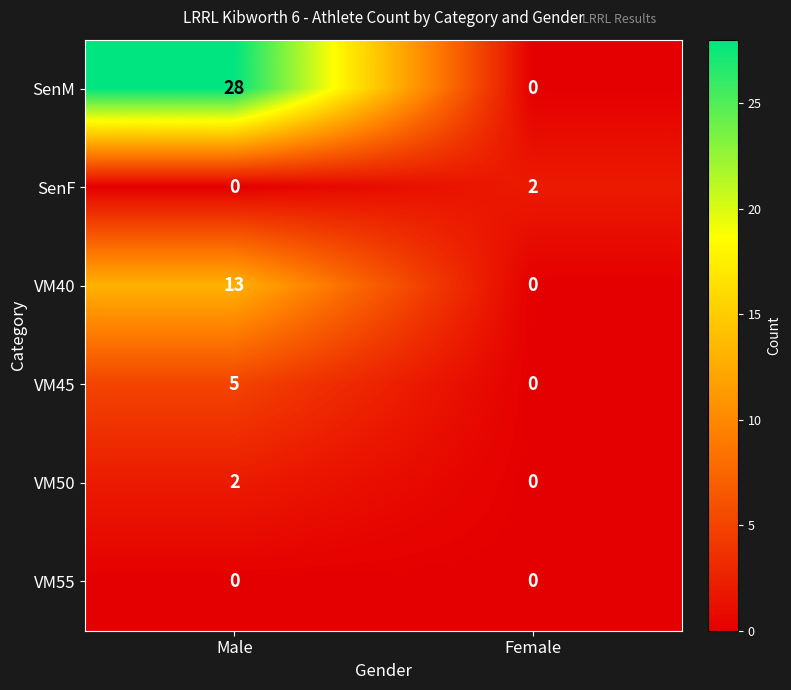

At which label is VM40 closest to 6?

Female